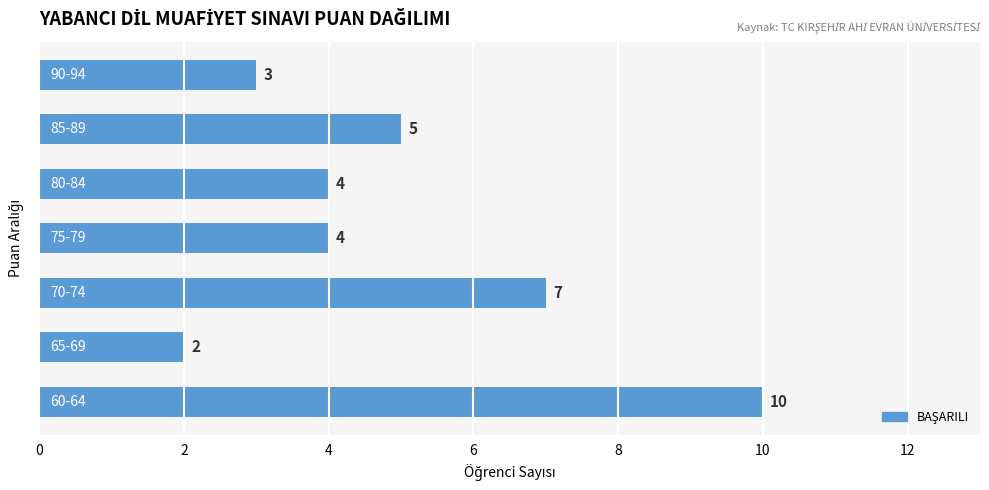

Count the number of data series in this chart.

1